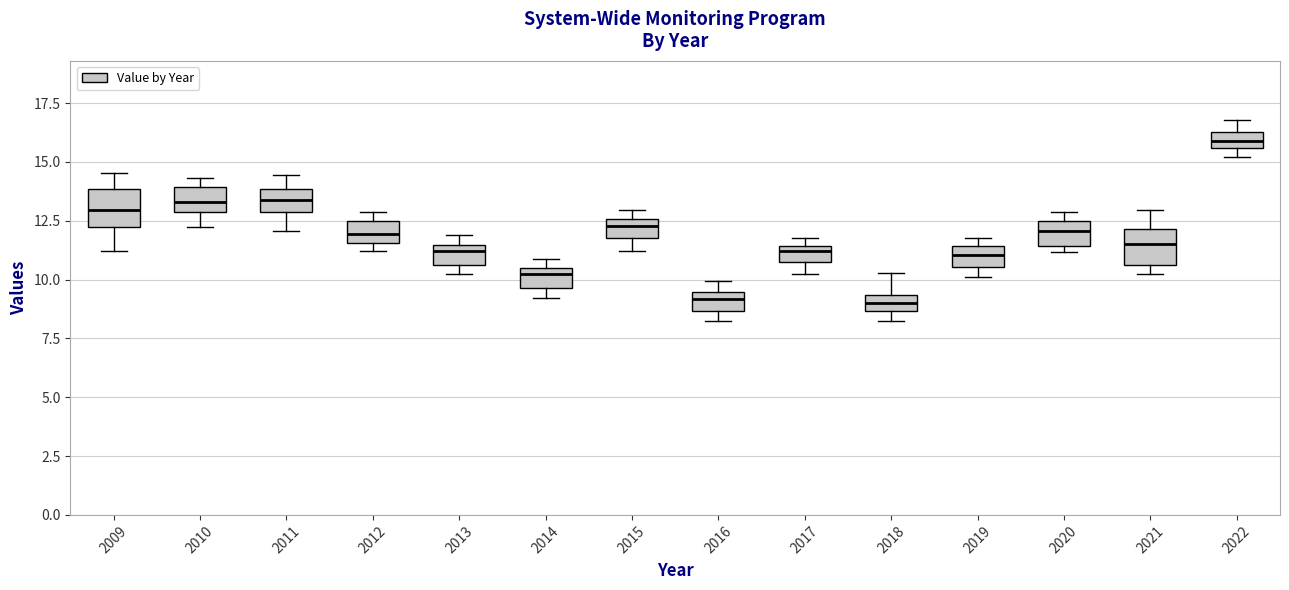

Where does the median line of the box at x = 2020 sit on the y-axis? The values are not printed on the chart, so give them approximately, as read against the axis.

12.0